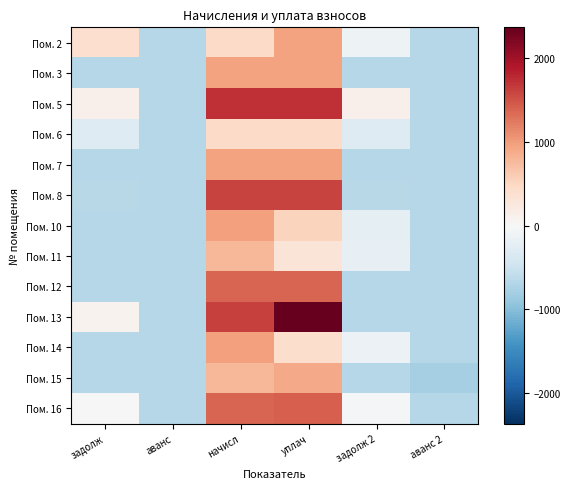

List the series in order of their peak value, lowest first.

Пом. 6, Пом. 11, Пом. 15, Пом. 2, Пом. 3, Пом. 7, Пом. 10, Пом. 14, Пом. 12, Пом. 16, Пом. 8, Пом. 5, Пом. 13